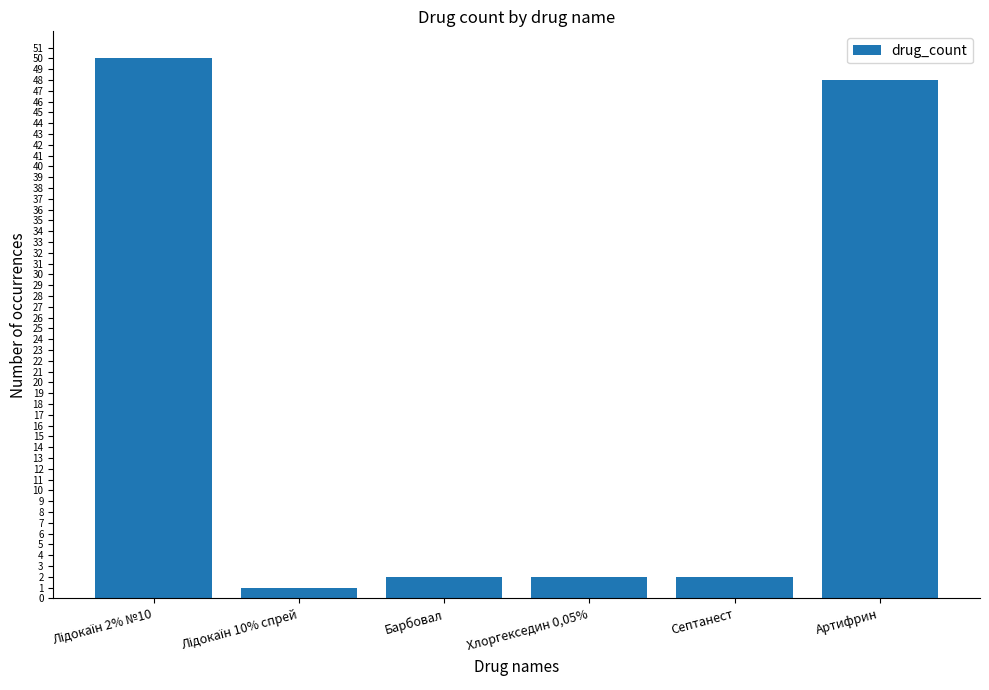

Reading left to right, what are all the values shown in this chart?

50	1	2	2	2	48